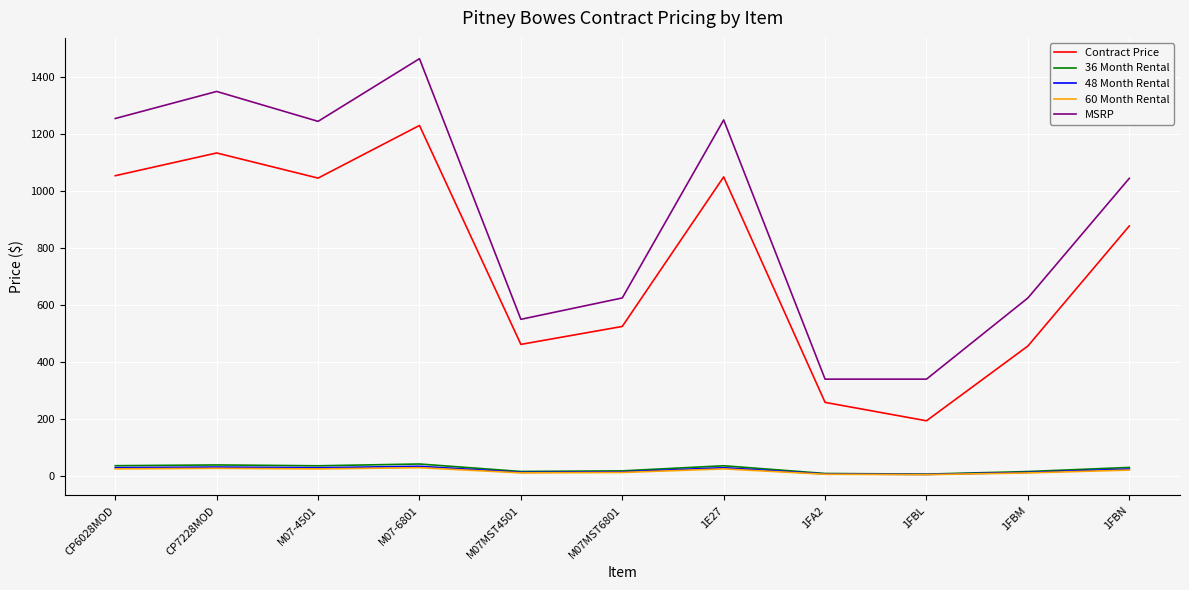

What is the sum of the MSRP values at CP6028MOD and 1FBL?

1595.0